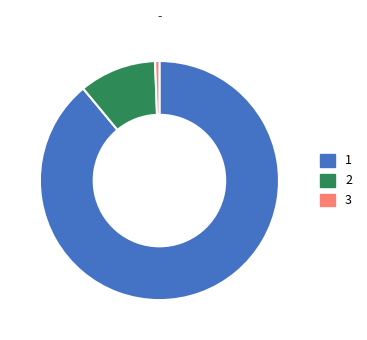

Does any single category account for the majority?

Yes